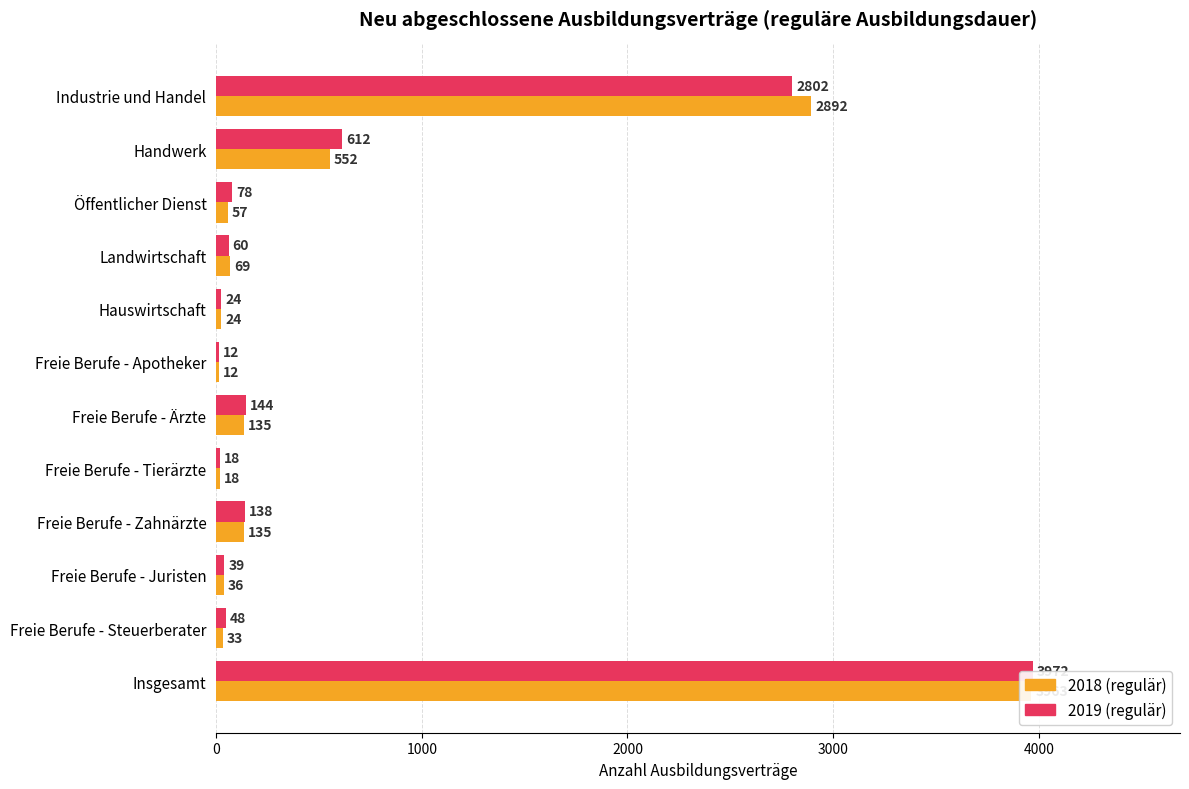

What is the highest value of the 2019 (regulär) series?

3972